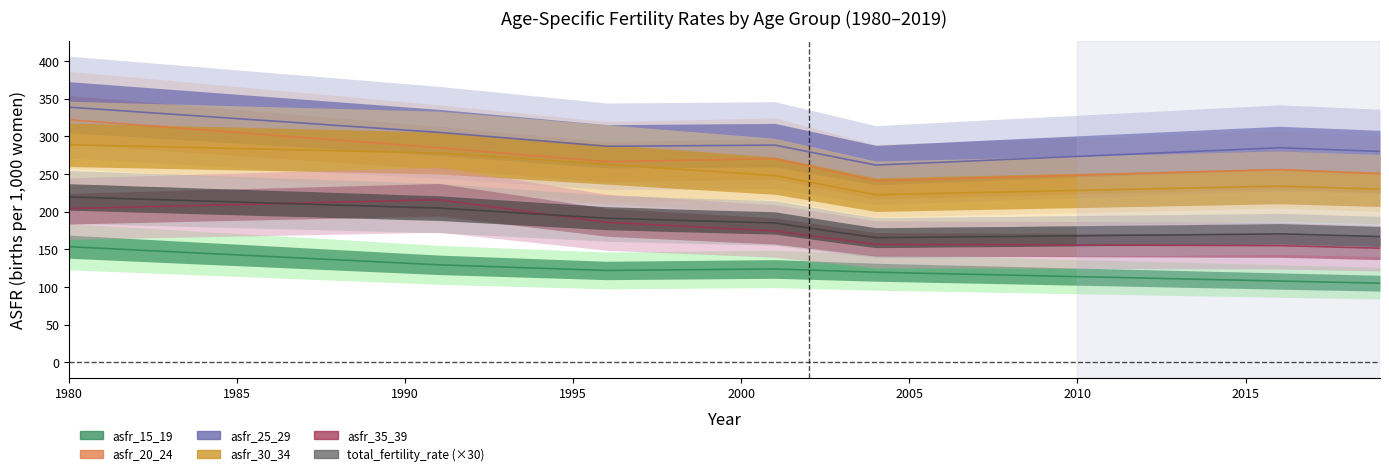

Where is the first local maximum for total_fertility_rate?

2016